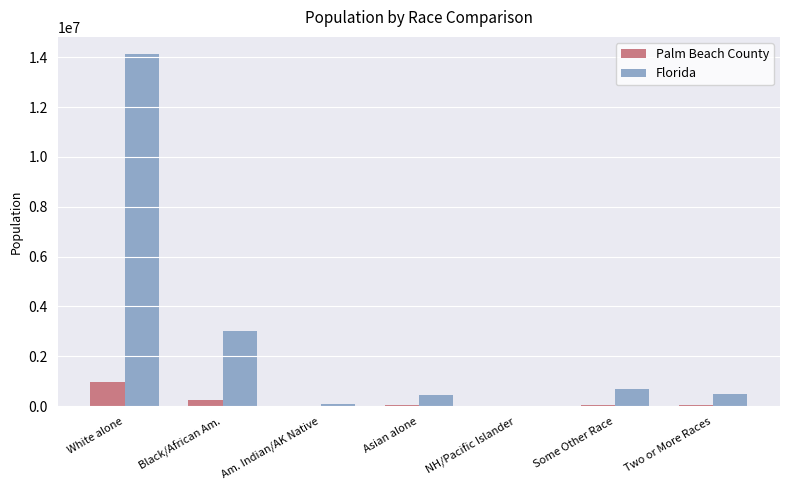

At which category is the sum across all series the highest?

White alone